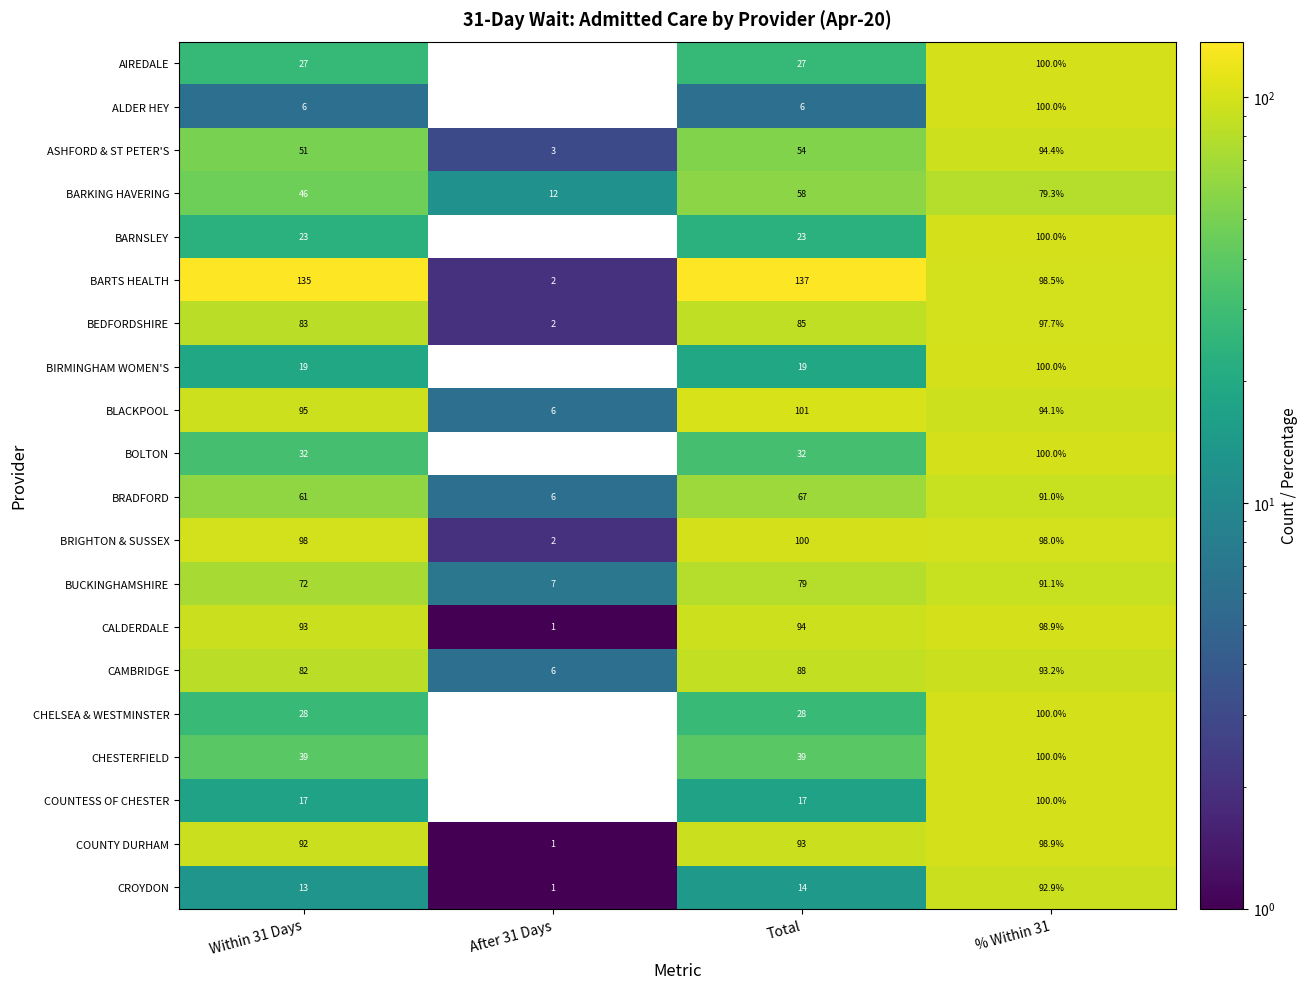

Rank the series at Within 31 Days from highest to lowest value.

BARTS HEALTH, BRIGHTON & SUSSEX, BLACKPOOL, CALDERDALE, COUNTY DURHAM, BEDFORDSHIRE, CAMBRIDGE, BUCKINGHAMSHIRE, BRADFORD, ASHFORD & ST PETER'S, BARKING HAVERING, CHESTERFIELD, BOLTON, CHELSEA & WESTMINSTER, AIREDALE, BARNSLEY, BIRMINGHAM WOMEN'S, COUNTESS OF CHESTER, CROYDON, ALDER HEY